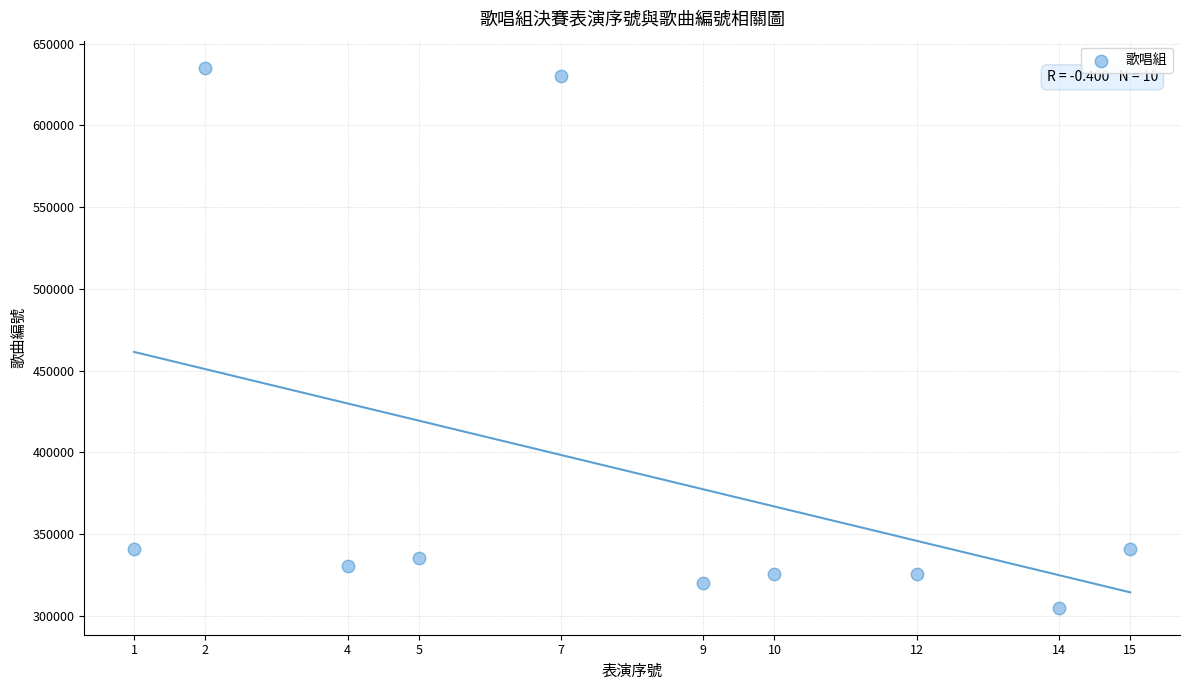

What is the average Y value?

389013